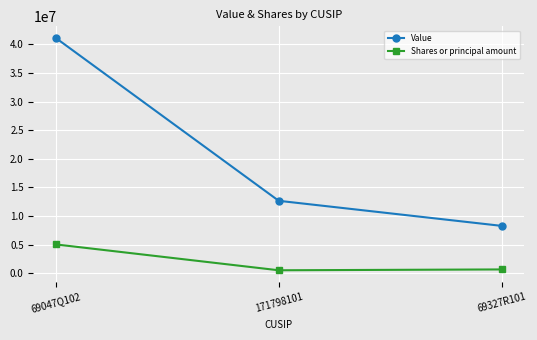

What are all the series names shown in the legend?

Value, Shares or principal amount